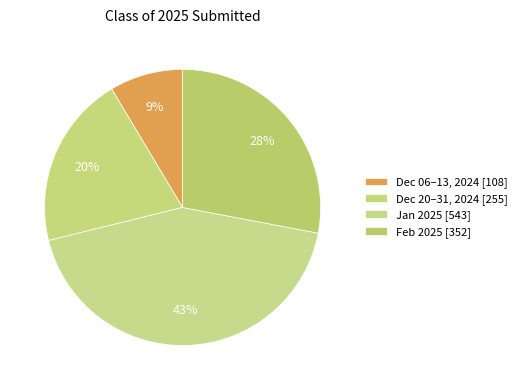

How many segments does this pie chart have?

4